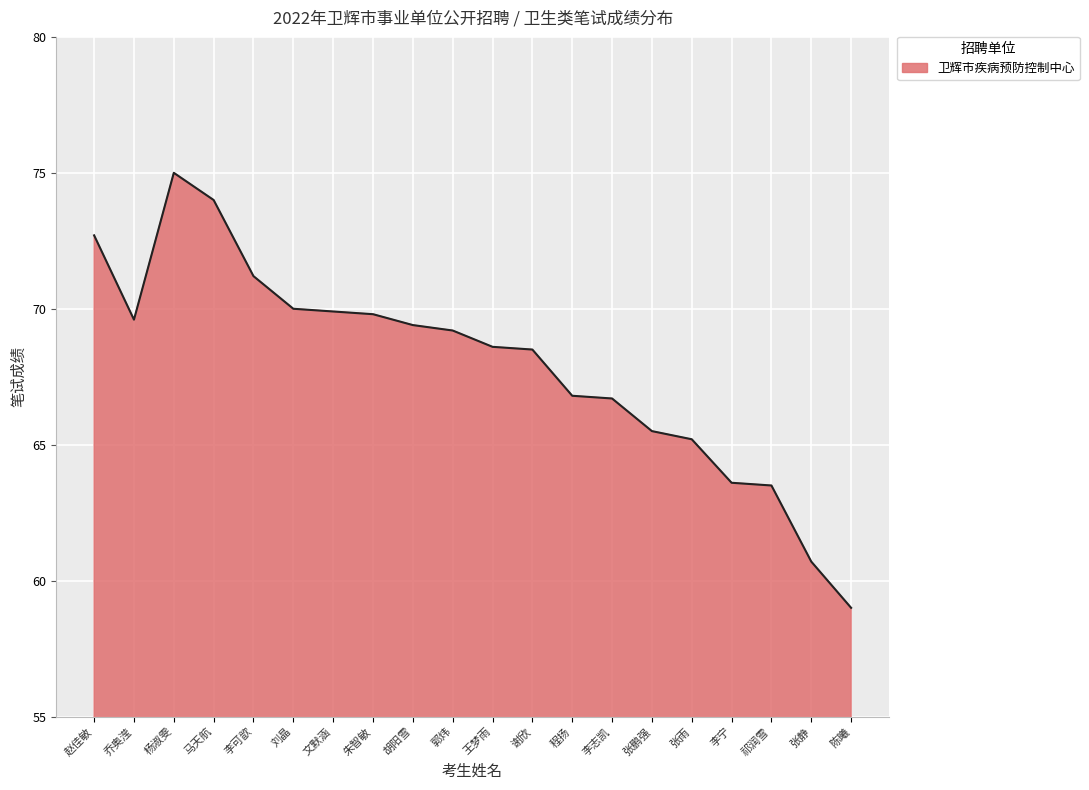

What position from the left is 郭炜?

10